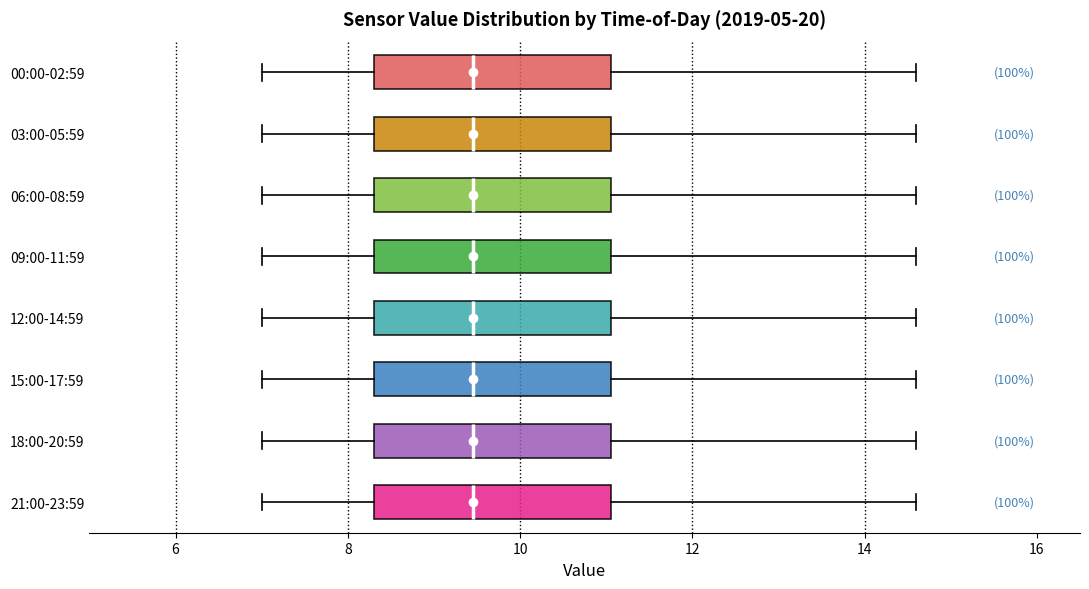

Reading bottom to top, transcribe this box plot: for each box, give where its median line is, the range the box spans, and where its two whiskers end, as read against the x-axis. The values are not printed on the chart, so give them approximately, as read against the axis.

21:00-23:59: median 9.4, box 8.4 to 11.0, whiskers 7.0 to 14.6
18:00-20:59: median 9.4, box 8.4 to 11.0, whiskers 7.0 to 14.6
15:00-17:59: median 9.4, box 8.4 to 11.0, whiskers 7.0 to 14.6
12:00-14:59: median 9.4, box 8.4 to 11.0, whiskers 7.0 to 14.6
09:00-11:59: median 9.4, box 8.4 to 11.0, whiskers 7.0 to 14.6
06:00-08:59: median 9.4, box 8.4 to 11.0, whiskers 7.0 to 14.6
03:00-05:59: median 9.4, box 8.4 to 11.0, whiskers 7.0 to 14.6
00:00-02:59: median 9.4, box 8.4 to 11.0, whiskers 7.0 to 14.6